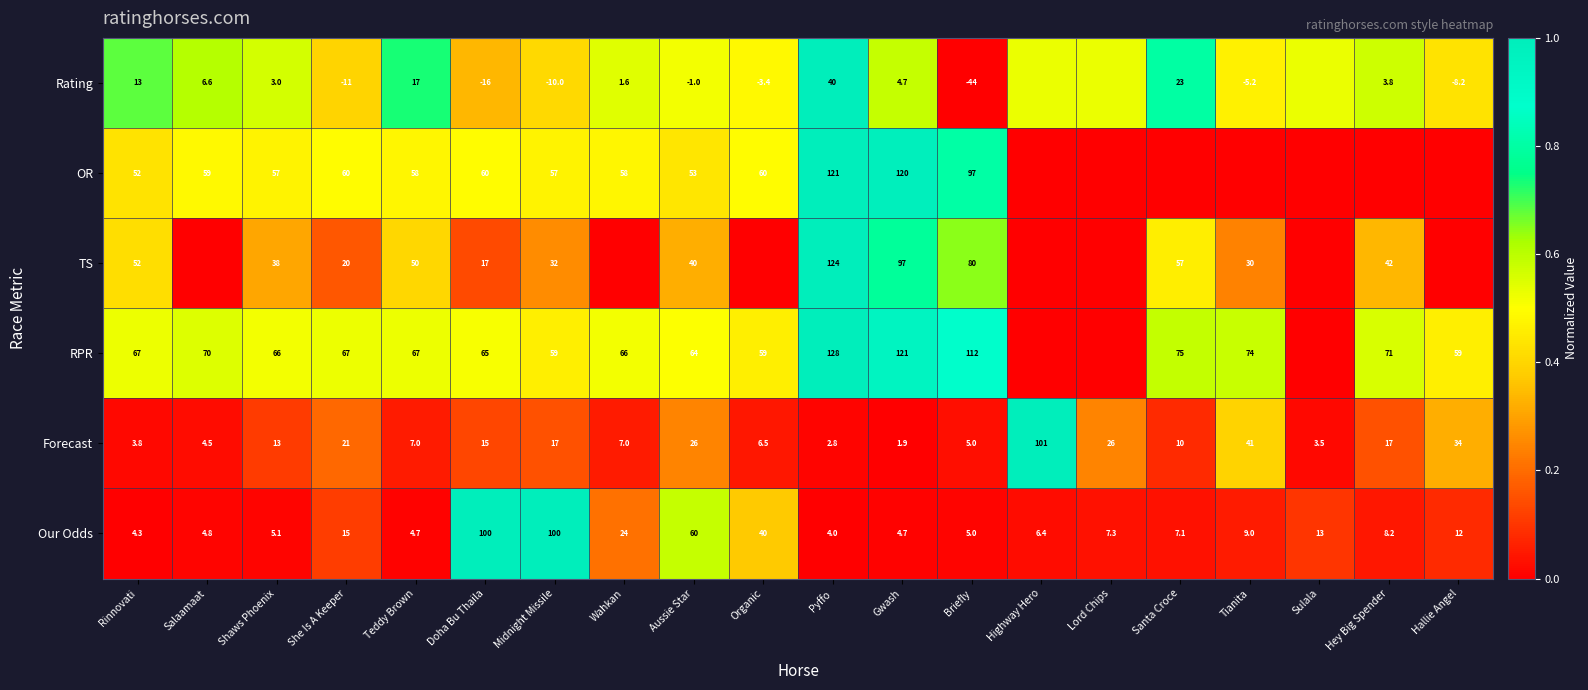

At which label is Forecast closest to 51?

Tianita